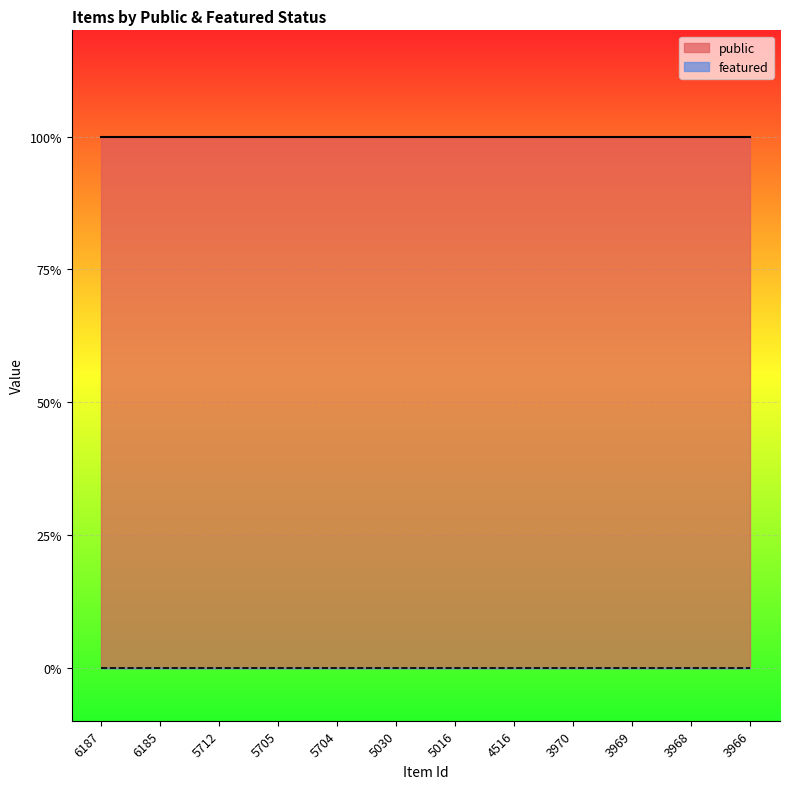

Which series has the largest range (max minus min)?

public